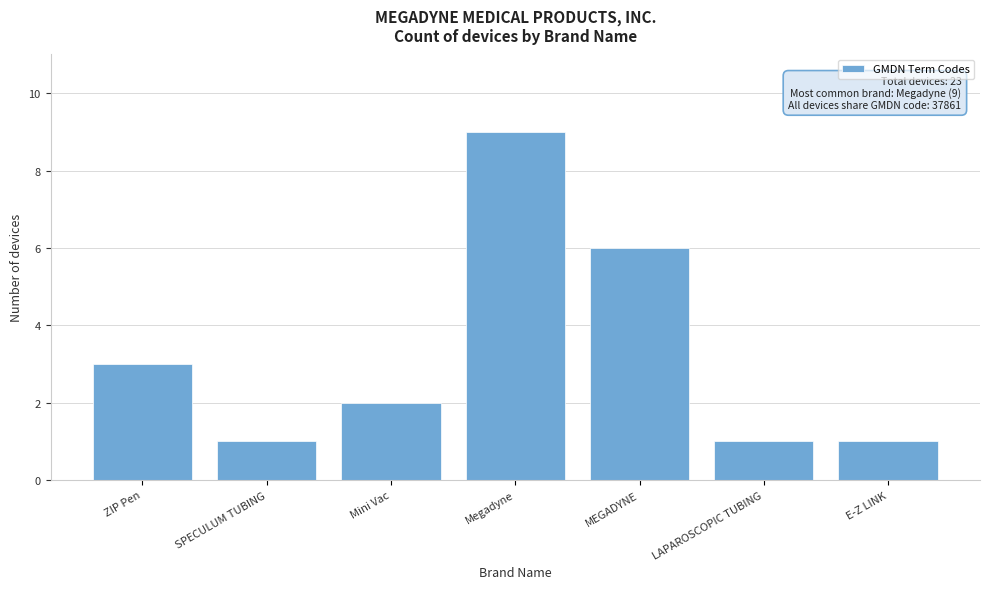

Reading right to left, extract all data points from this chart.

1	1	6	9	2	1	3